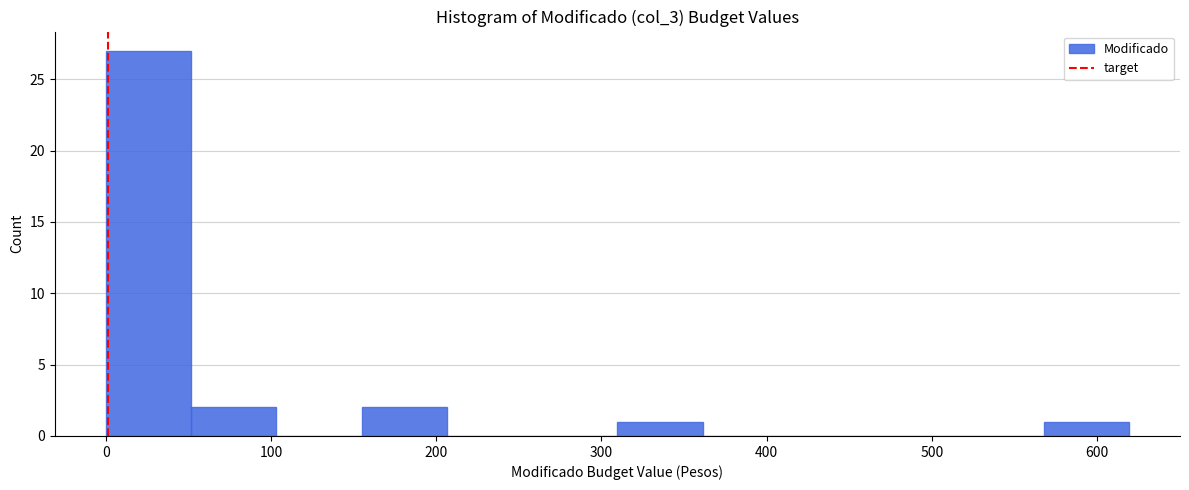

Over which range of the x-axis is the bar tallest?

0 to 50